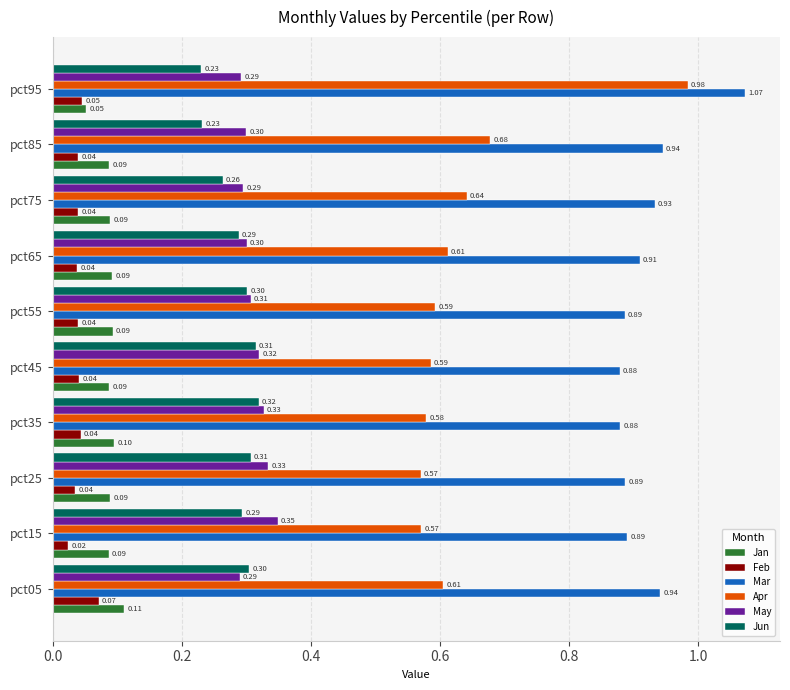

List the series in order of their peak value, lowest first.

Feb, Jan, Jun, May, Apr, Mar